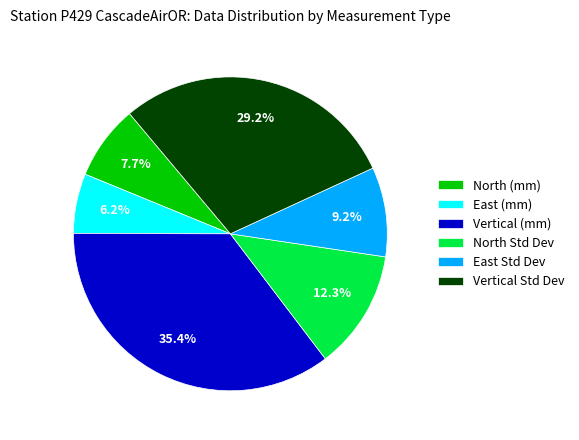

Is there any slice that represents more than half of the pie?

No